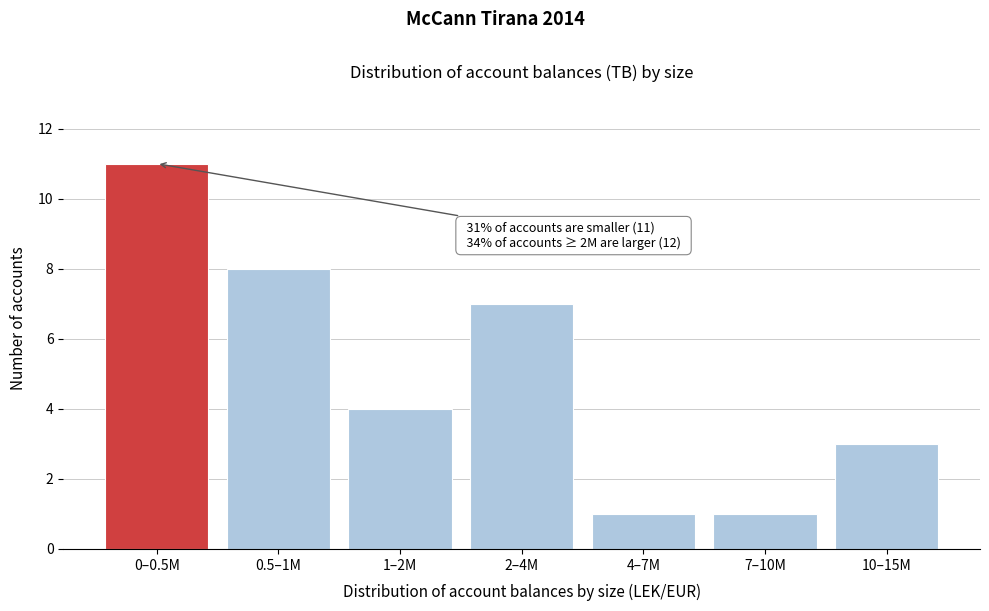

Reading left to right, what are all the values shown in this chart?

11	8	4	7	1	1	3